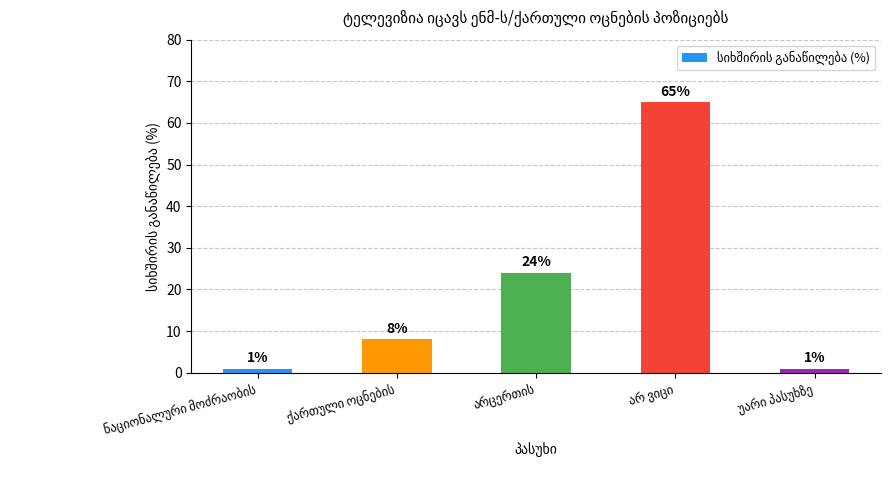

What is the value of the 2nd bar from the left?

8